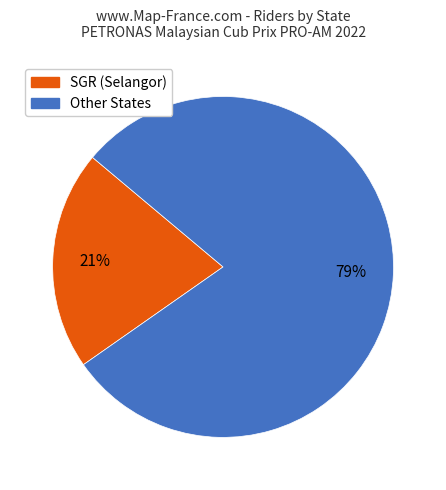

To the nearest percent, what is the difference between the largest and smallest slice percentages?

58%